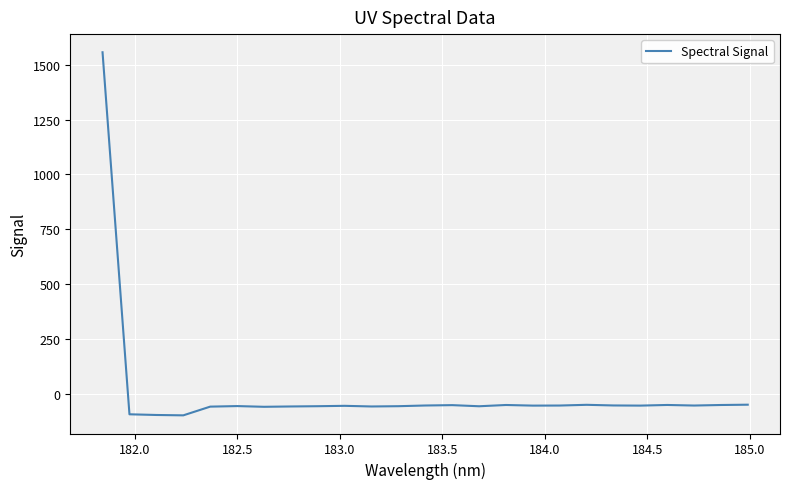

What is the difference between the maximum and minimum values?

1656.7